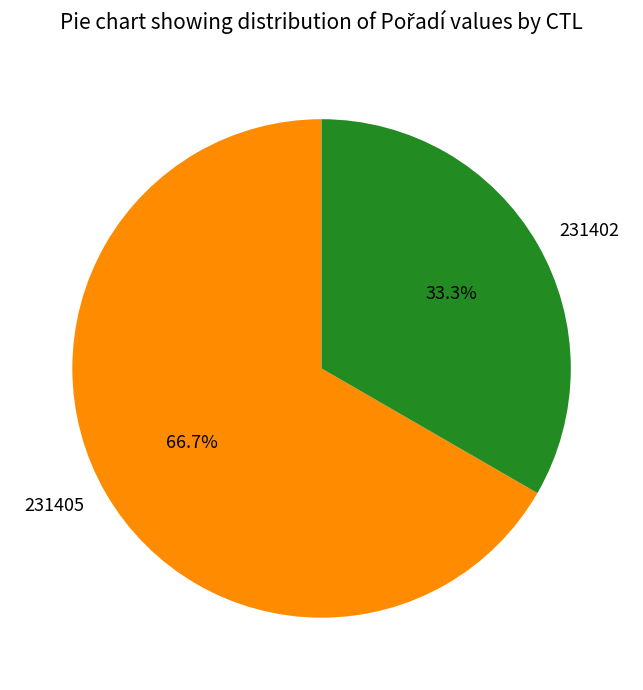

What is the majority slice?

231405